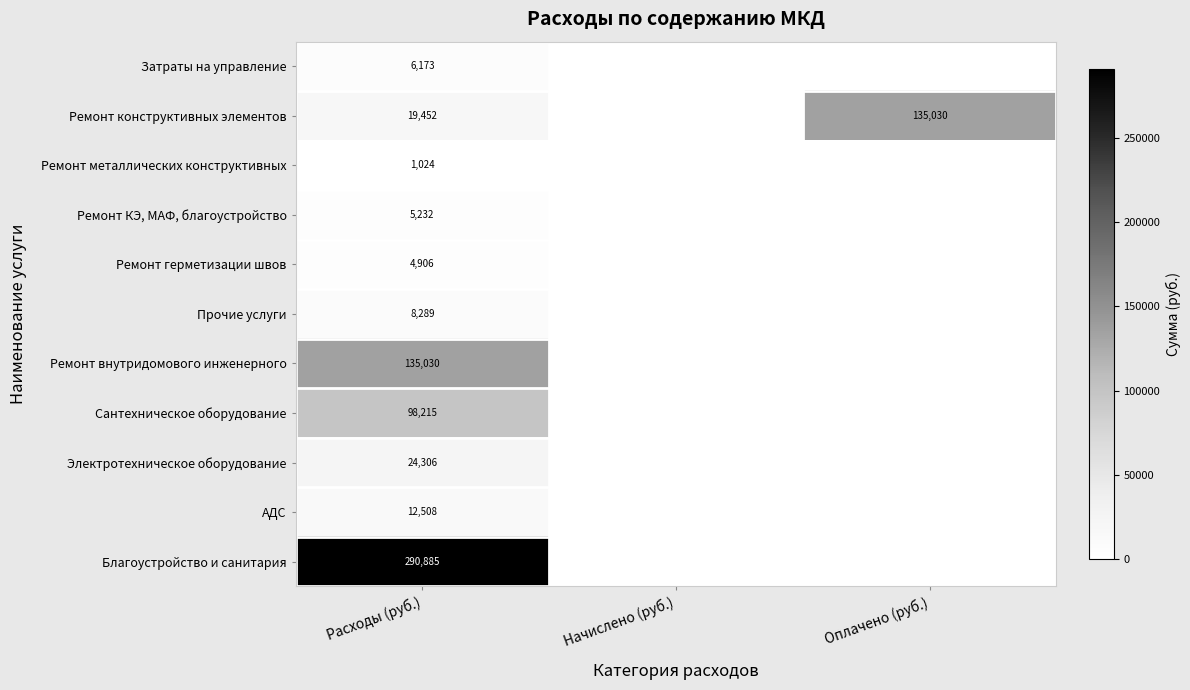

What is the total value across all series at Расходы (руб.)?

606020